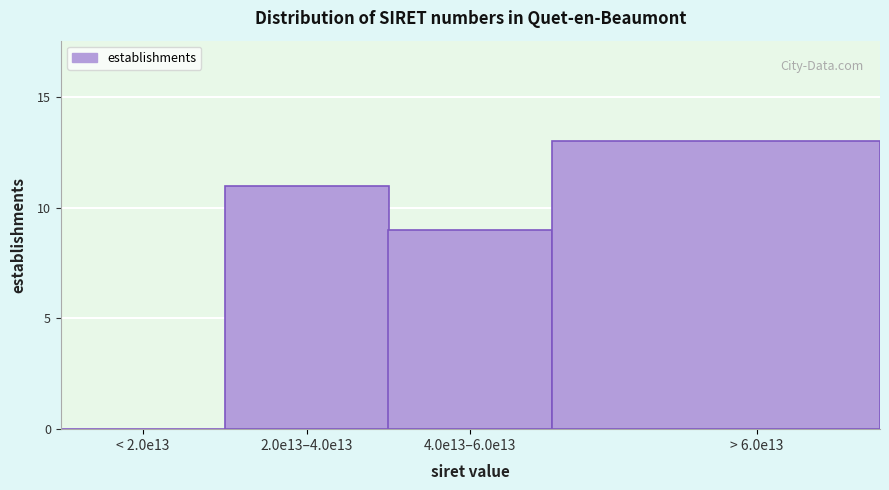

Reading left to right, transcribe all the data shown in this chart.

< 2.0e13=0	2.0e13–4.0e13=11	4.0e13–6.0e13=9	> 6.0e13=13